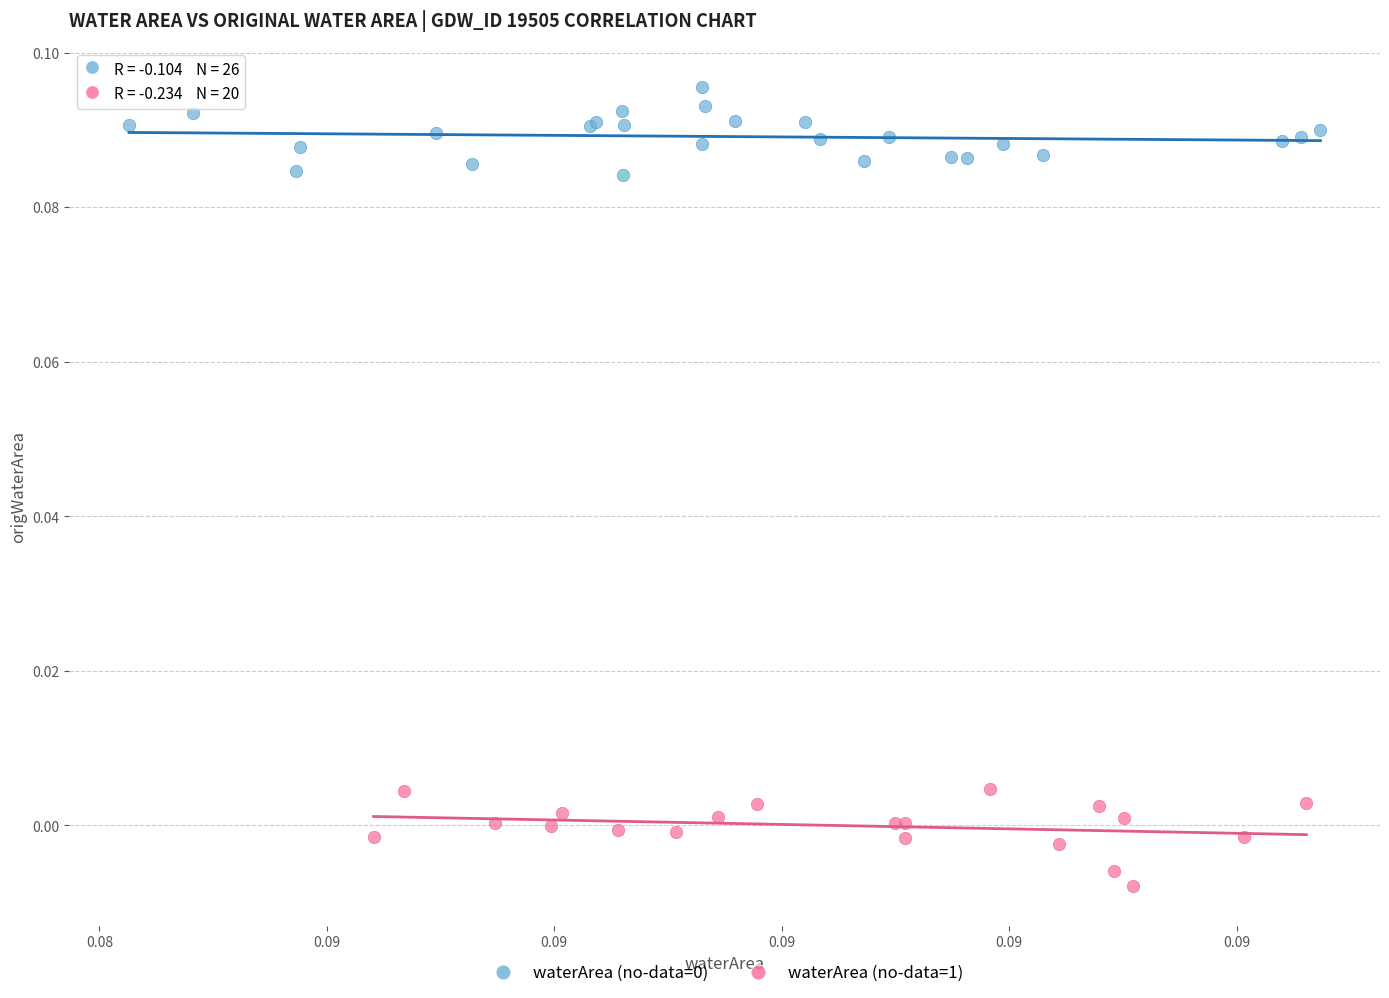

Which series contains the lowest Y value?

waterArea (no-data=1)